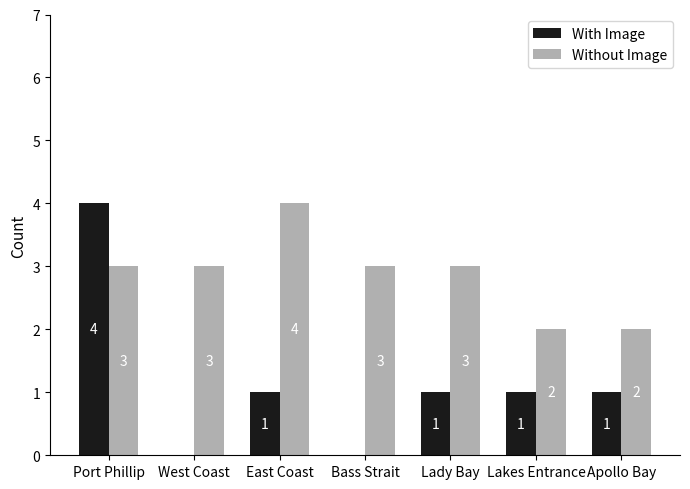

The value of Without Image at West Coast is 5. True or false?

False